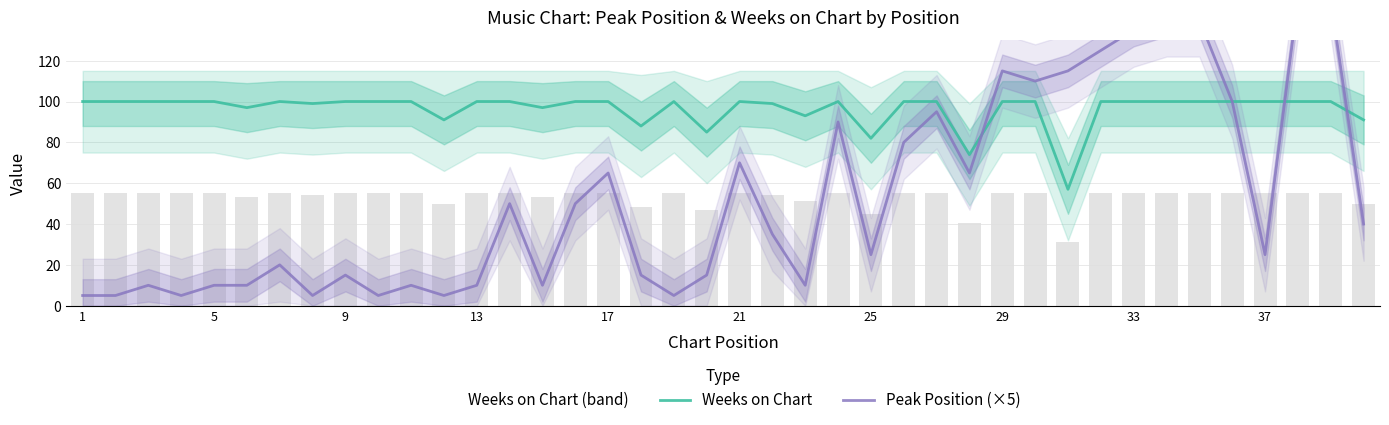

The value of Weeks on Chart at 33 is 154. True or false?

False